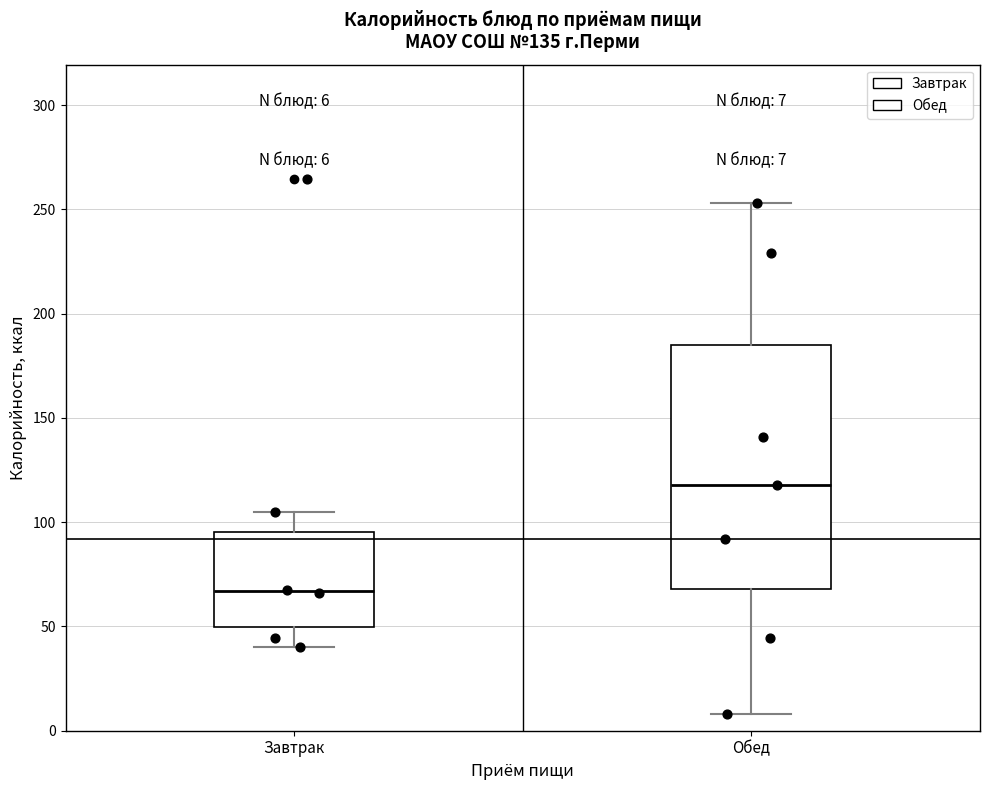

Which box is the tallest, from its lower edge to its upper edge?

Обед